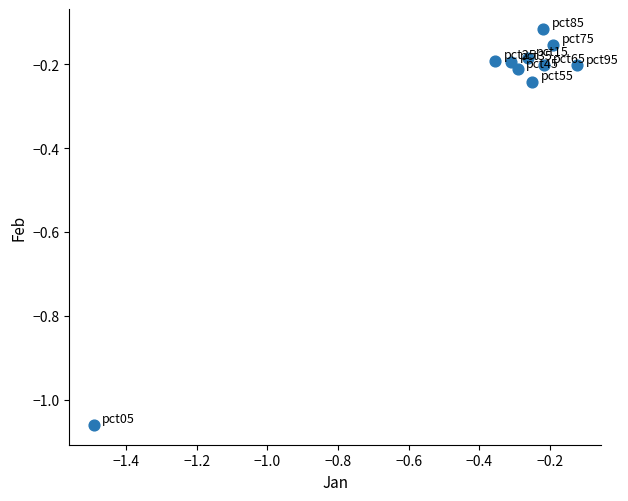

What is the average X value?

-0.4